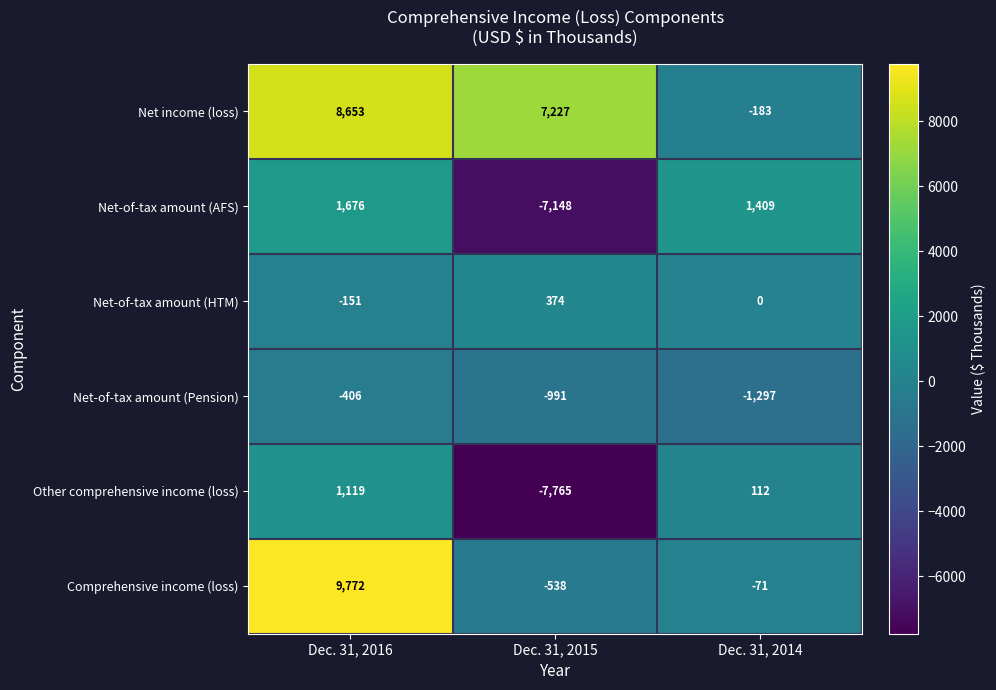

Which series has the widest spread of values?

Comprehensive income (loss)